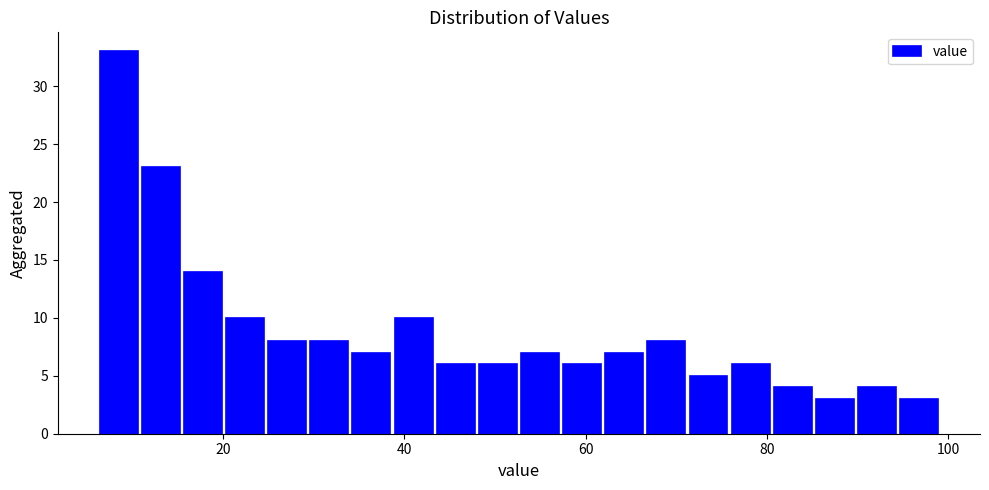

Around what value on the x-axis is the tallest bar? Give the approximate position of its centre, as read against the axis.

8